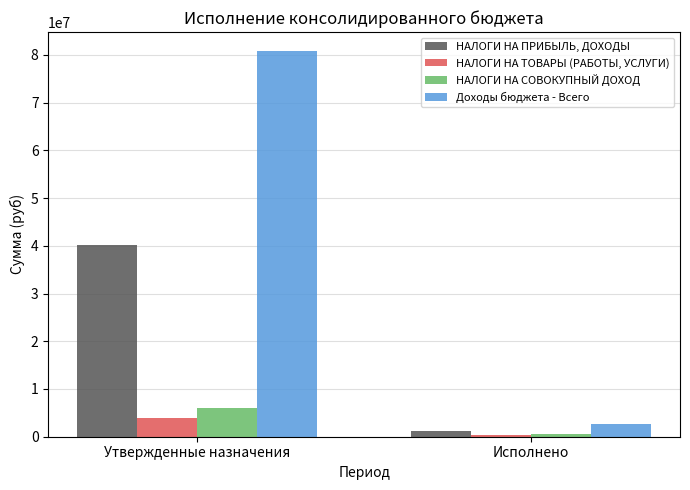

Reading left to right, what are all the values shown in this chart?

НАЛОГИ НА ПРИБЫЛЬ, ДОХОДЫ: Утвержденные назначения=40200000.0	Исполнено=1103301.3
НАЛОГИ НА ТОВАРЫ (РАБОТЫ, УСЛУГИ): Утвержденные назначения=3936943.7	Исполнено=275745.7
НАЛОГИ НА СОВОКУПНЫЙ ДОХОД: Утвержденные назначения=6052000.0	Исполнено=538157.2
Доходы бюджета - Всего: Утвержденные назначения=80737532.0	Исполнено=2703660.0